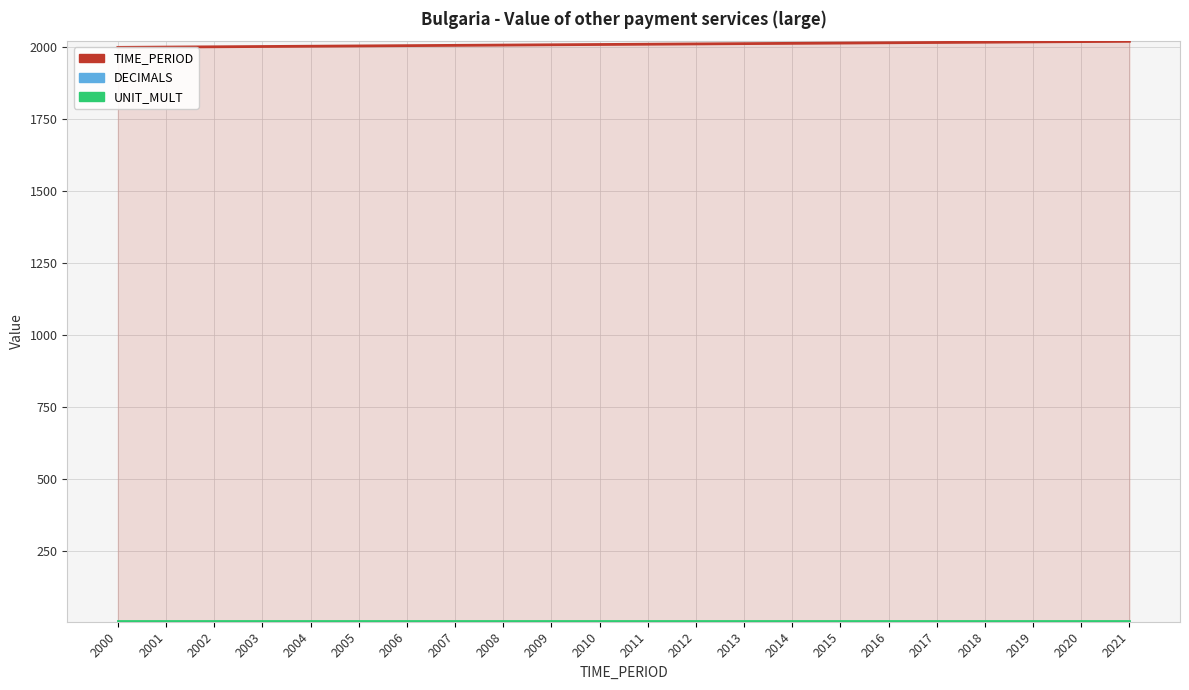

Which category has the lowest value across all series?

2000